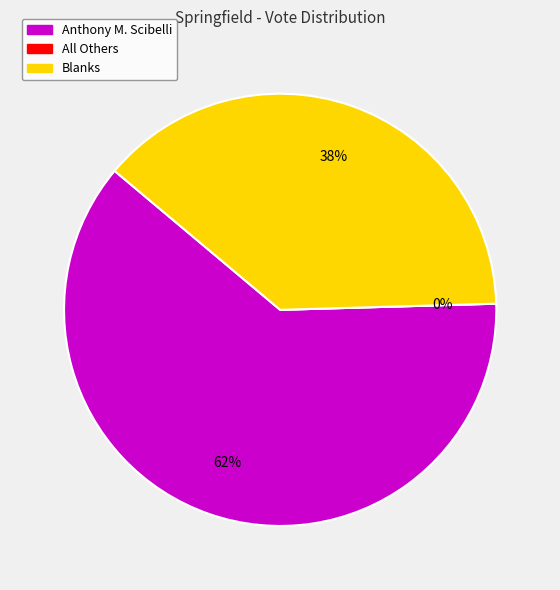

Is there any slice that represents more than half of the pie?

Yes